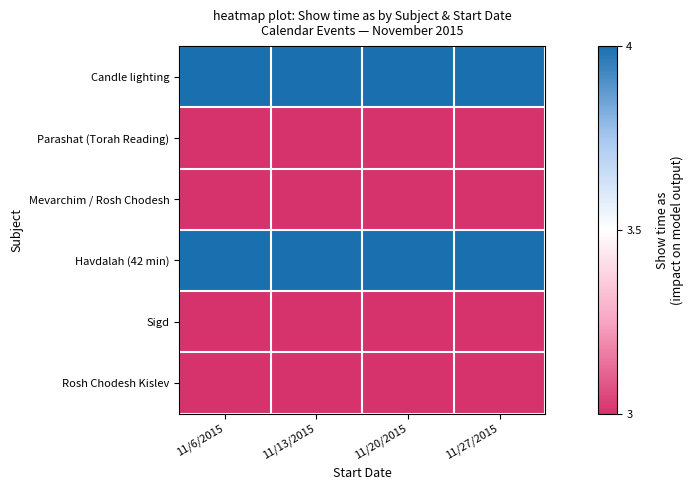

Reading left to right, what are all the values shown in this chart?

Candle lighting: 11/6/2015=4	11/13/2015=4	11/20/2015=4	11/27/2015=4
Parashat (Torah Reading): 11/6/2015=3	11/13/2015=3	11/20/2015=3	11/27/2015=3
Mevarchim / Rosh Chodesh: 11/6/2015=3	11/13/2015=3	11/20/2015=3	11/27/2015=3
Havdalah (42 min): 11/6/2015=4	11/13/2015=4	11/20/2015=4	11/27/2015=4
Sigd: 11/6/2015=3	11/13/2015=3	11/20/2015=3	11/27/2015=3
Rosh Chodesh Kislev: 11/6/2015=3	11/13/2015=3	11/20/2015=3	11/27/2015=3